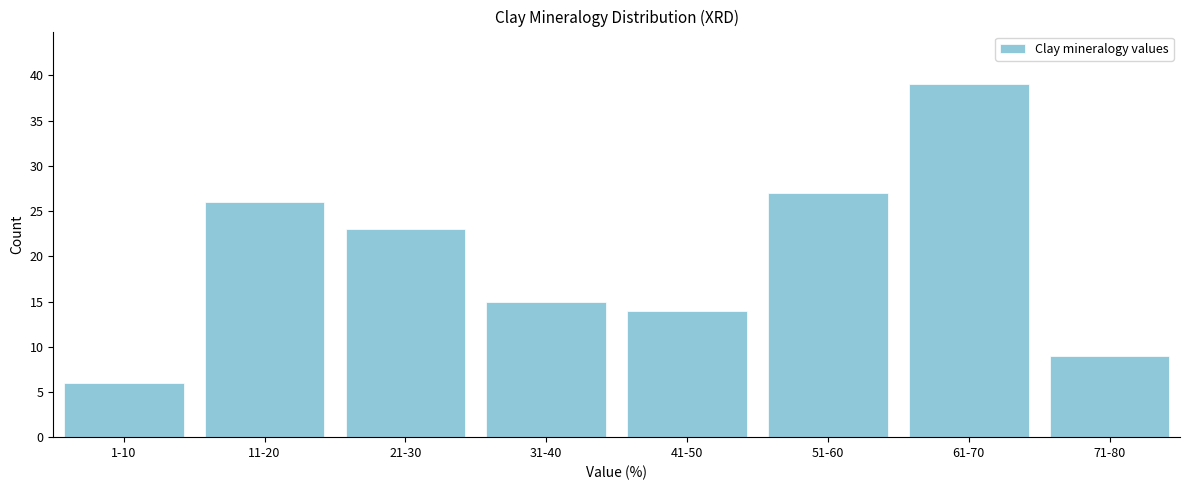

Reading left to right, transcribe all the data shown in this chart.

6	26	23	15	14	27	39	9